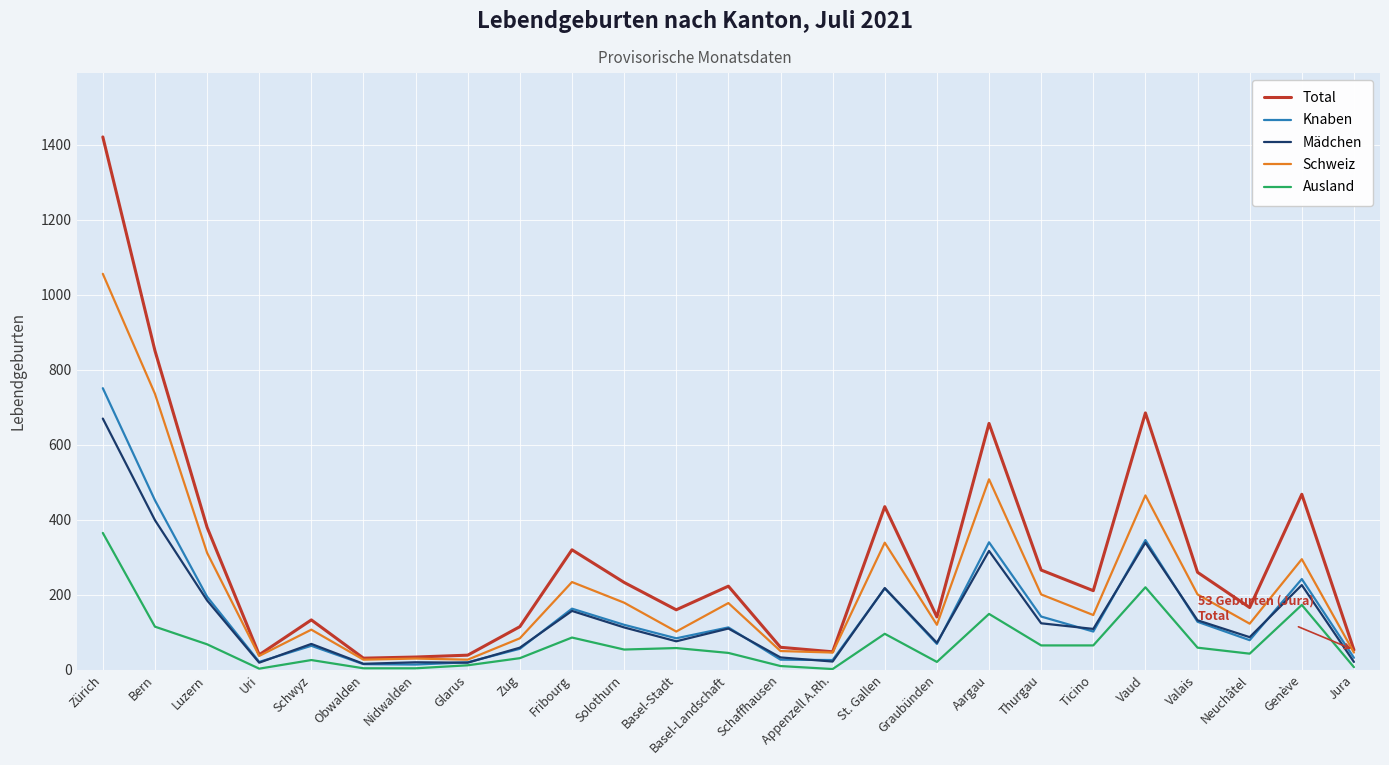

At which category does Schweiz reach its first local valley?

Uri